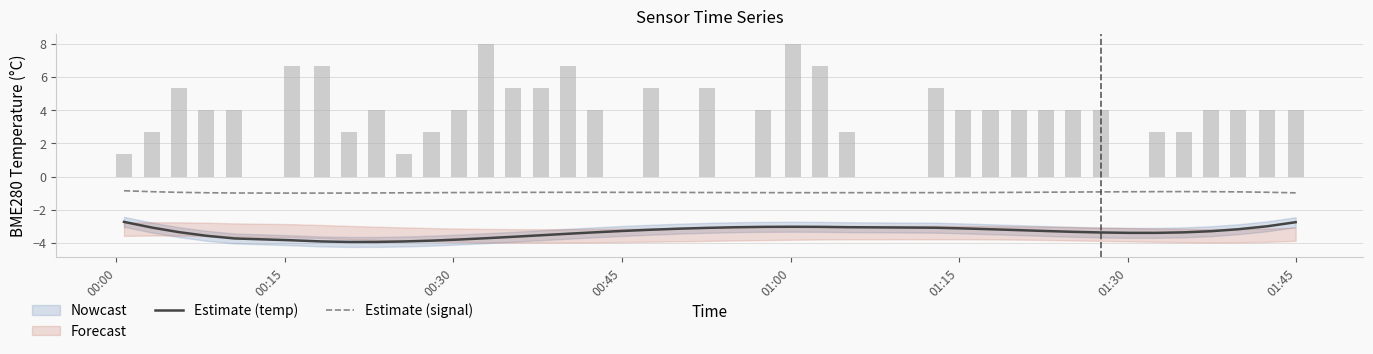

Rank the series by their average value, from lowest to highest.

Estimate (temp), Estimate (signal)